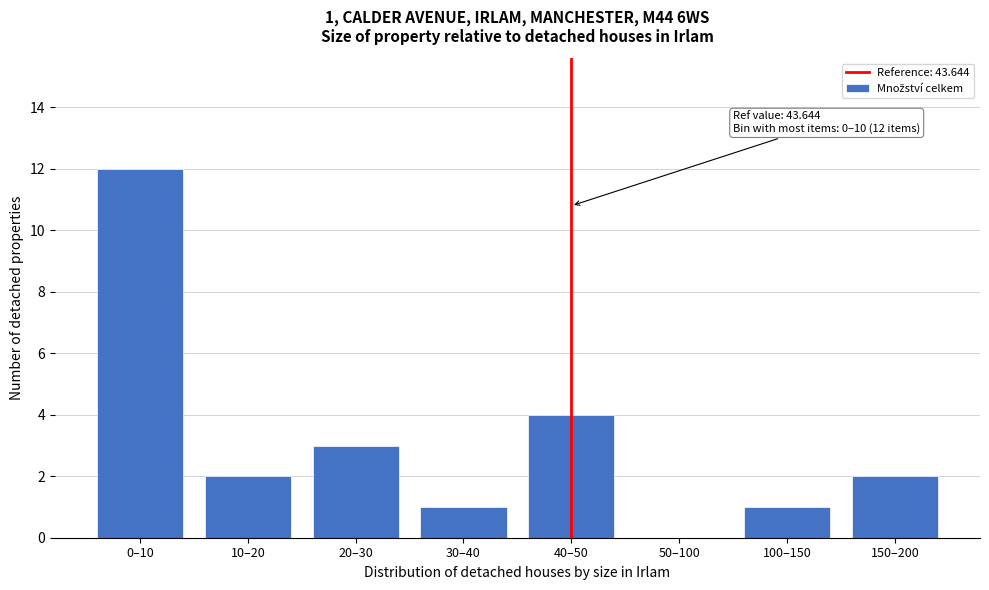

Reading left to right, what are all the values shown in this chart?

0–10=12	10–20=2	20–30=3	30–40=1	40–50=4	50–100=0	100–150=1	150–200=2